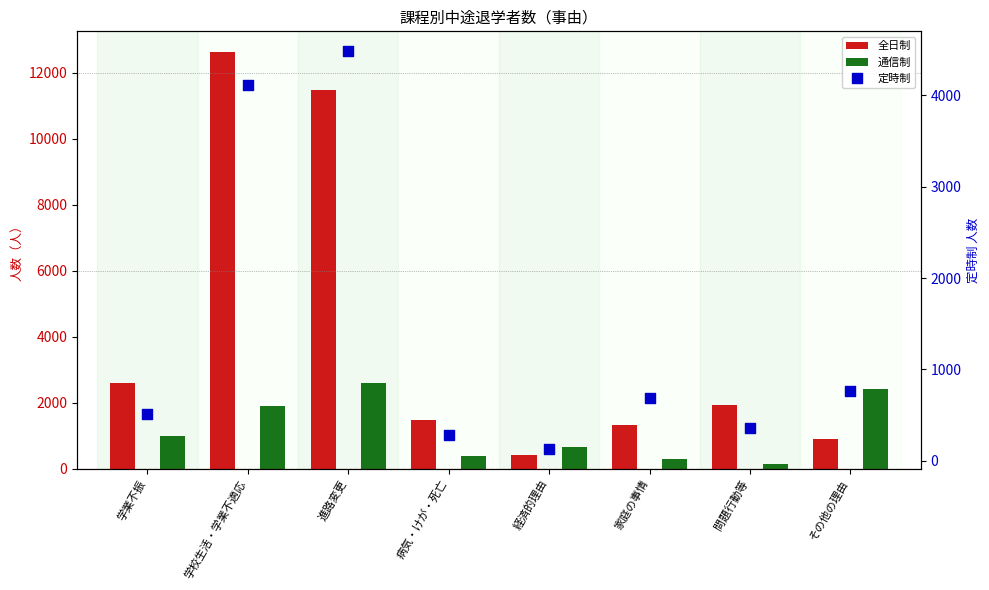

What are all the series names shown in the legend?

全日制, 通信制, 定時制